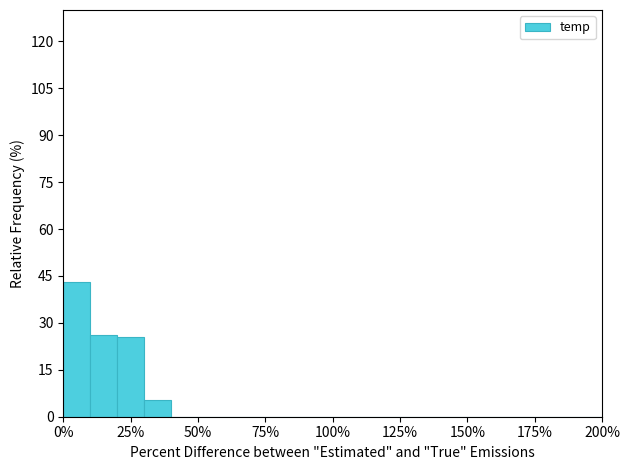

Read against the x-axis, roughly where is the centre of the tallest bar?

5